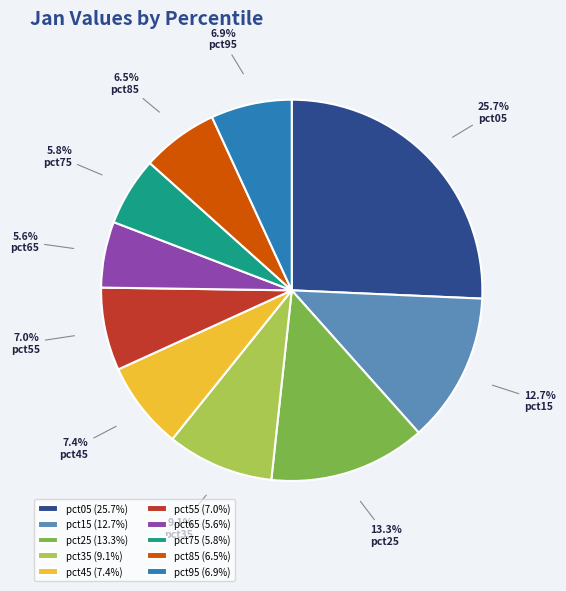

Does pct85 represent more than half of the total?

No